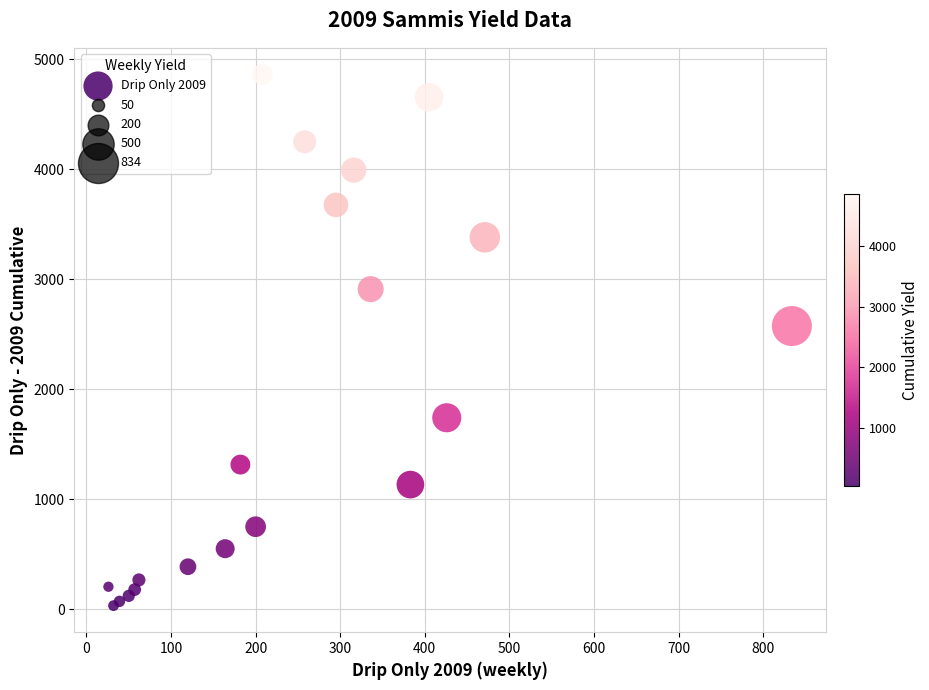

What Y value in the scatter plot is closest to 2448?

2575